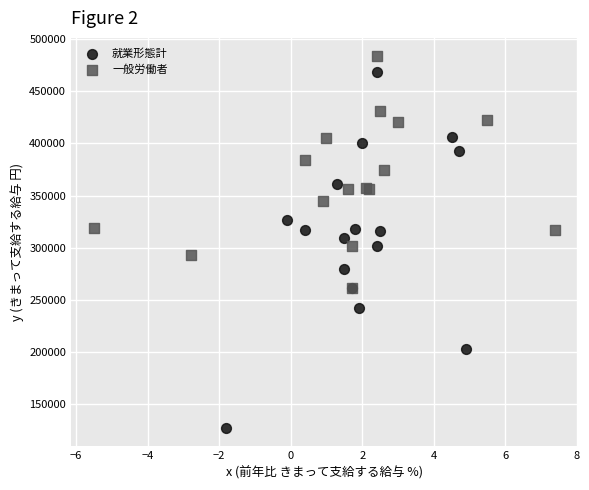

Which series contains the lowest Y value?

就業形態計